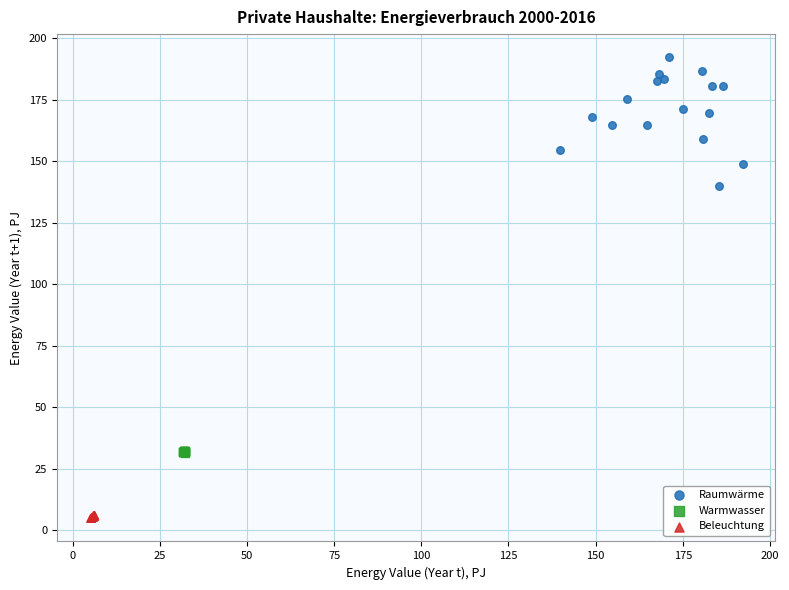

Which series contains the lowest Y value?

Beleuchtung